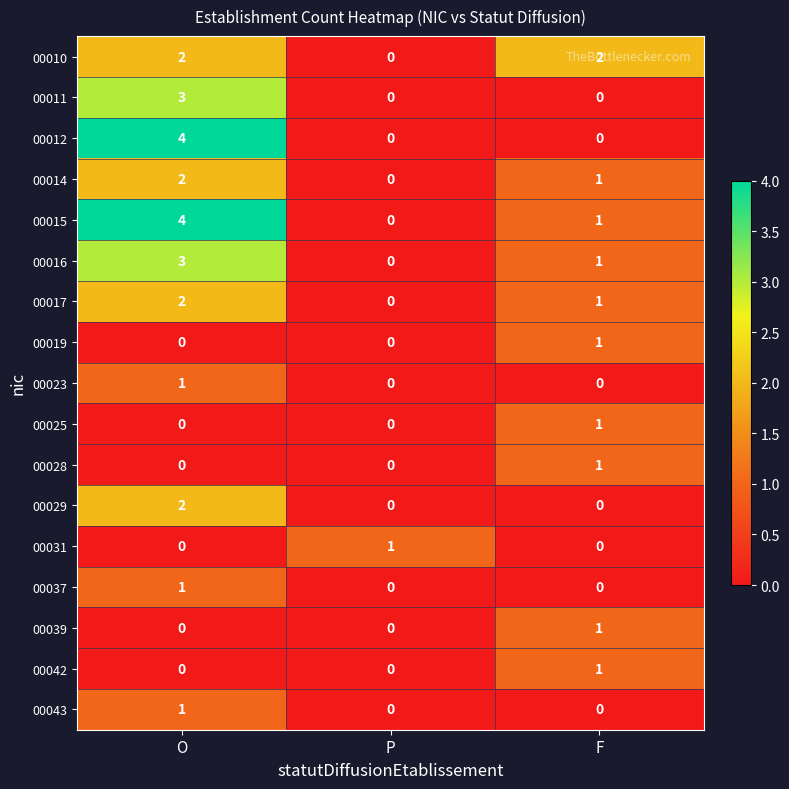

Count the 00011 values in the range 0 to 3.

3